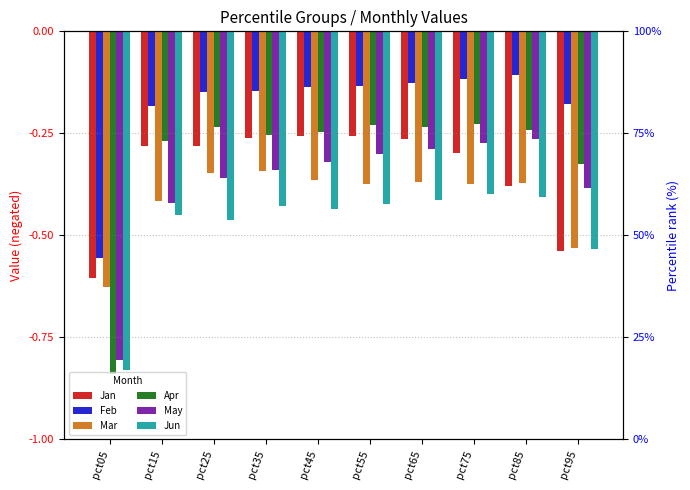

True or false: May has a value of -0.2 at pct85.

False